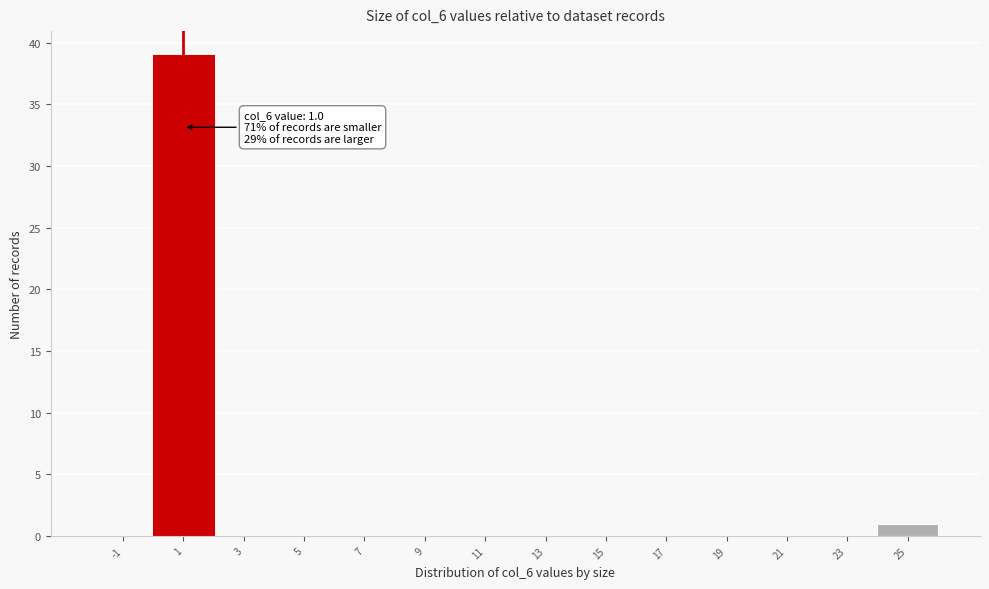

Over which range of the x-axis is the bar tallest?

0 to 2